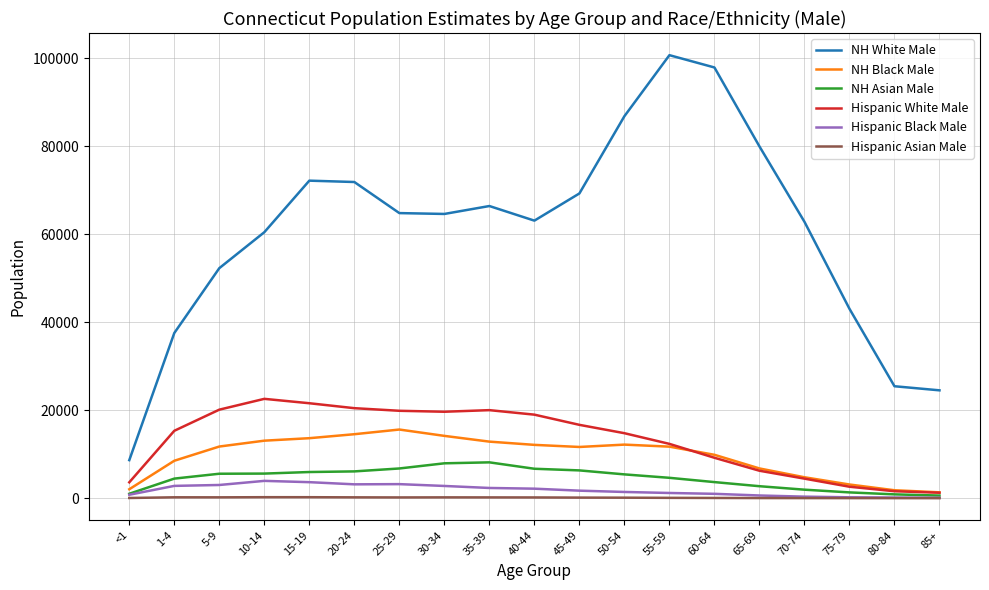

In Hispanic White Male, how many points are higher than both neighbors (excluding endpoints)?

2